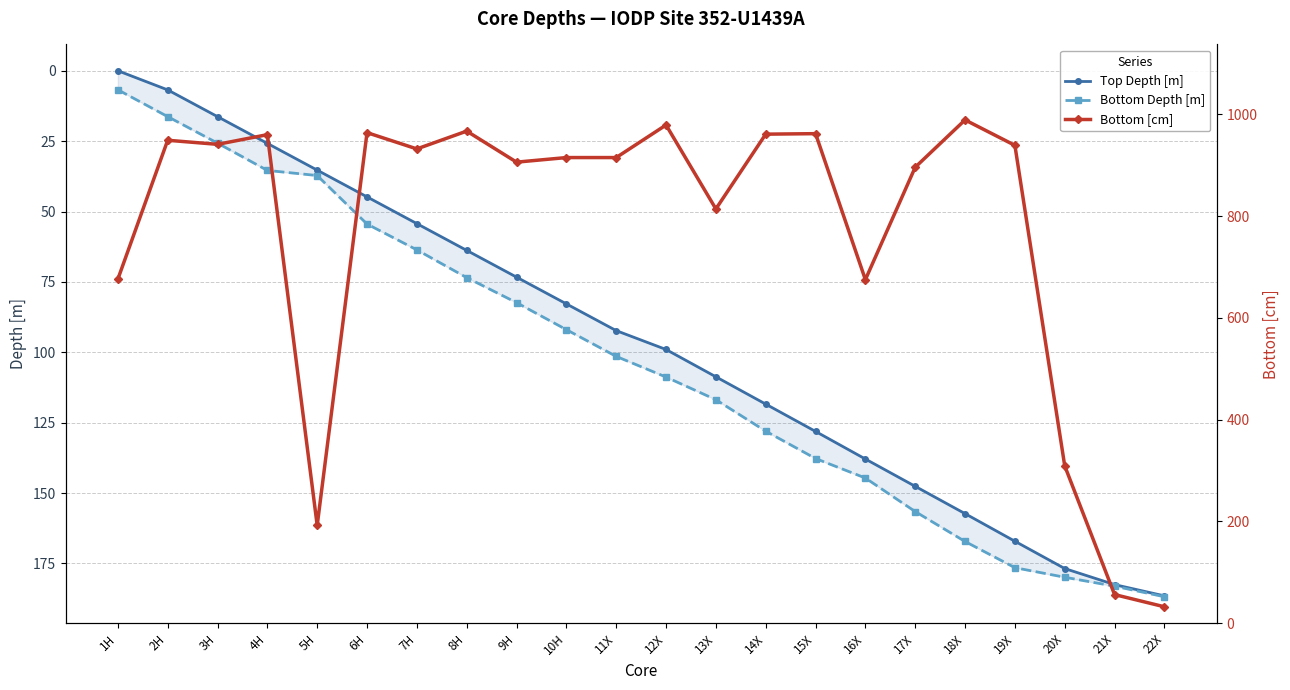

What value does the Bottom Depth [m] series have at 21X?

183.1